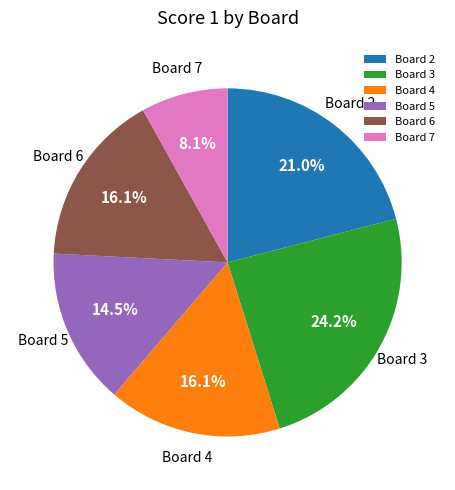

Do Board 2 and Board 6 together represent more than half of the pie?

No